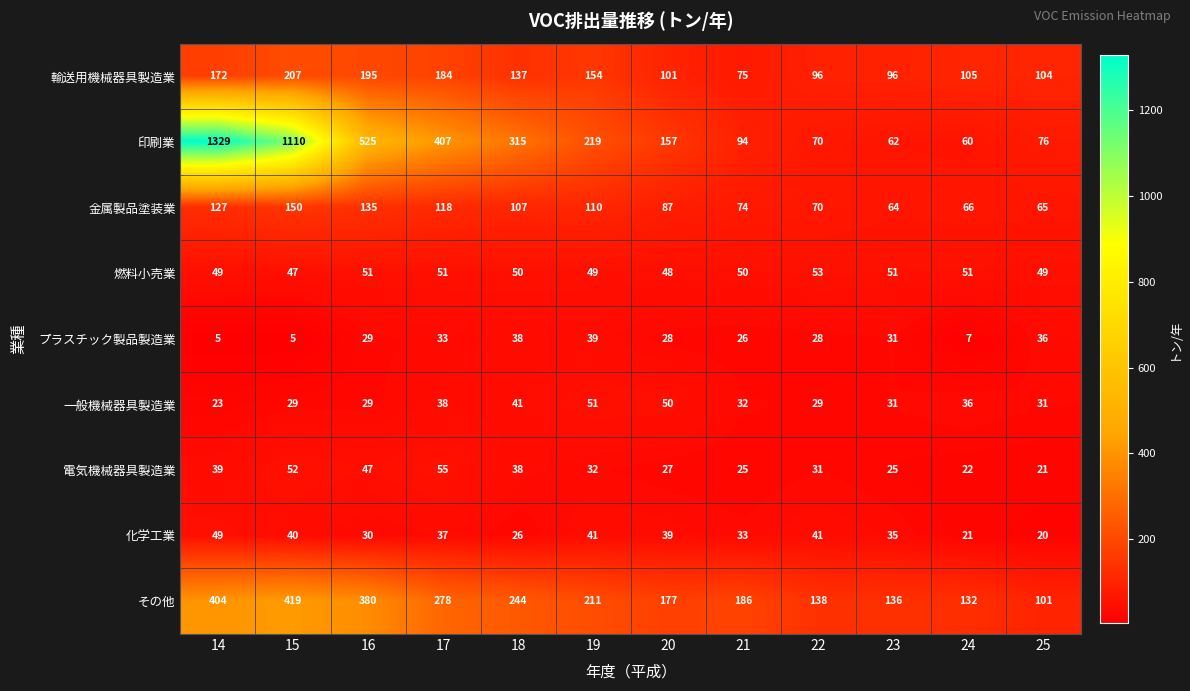

At which label does 輸送用機械器具製造業 first exceed 137?

14